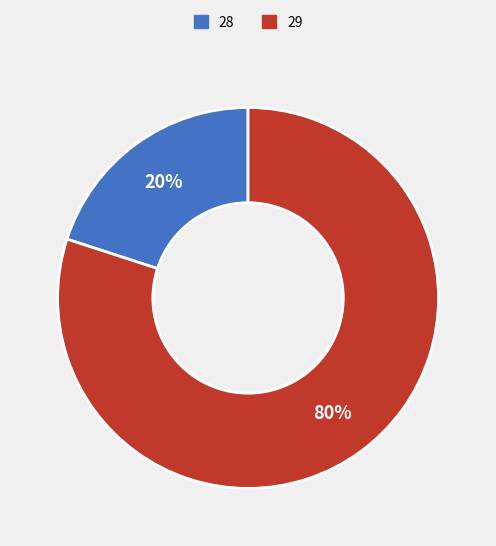

To the nearest percent, what is the average slice percentage?

50%